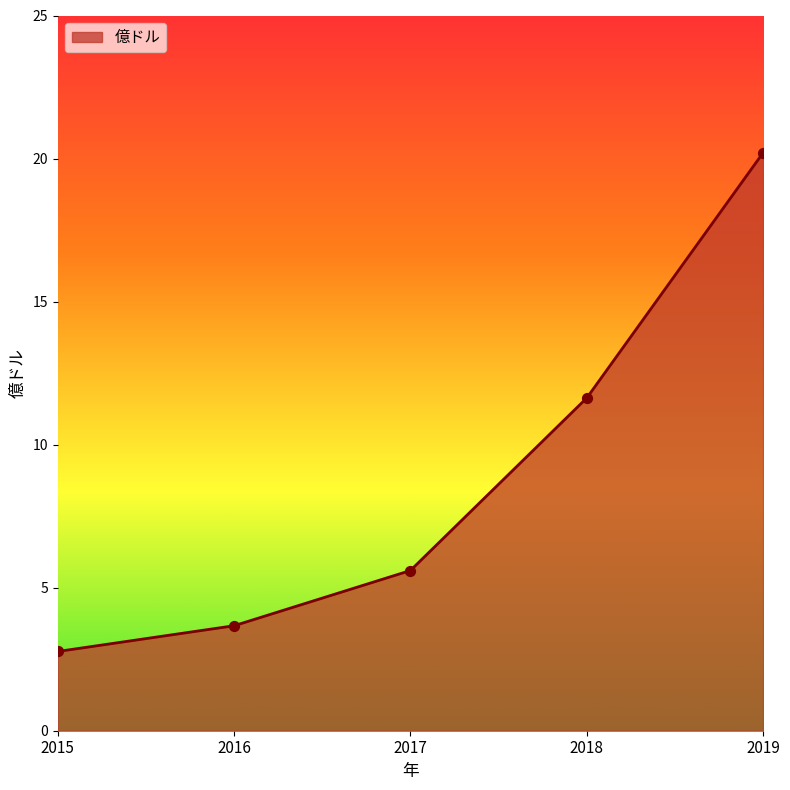

What is the change in value from 2018 to 2019?

+8.6